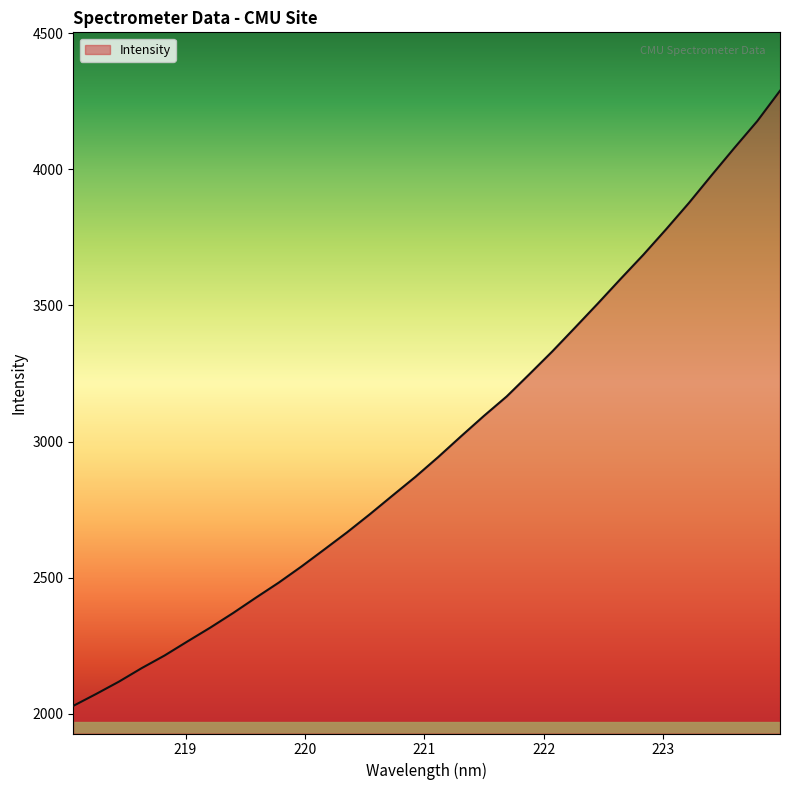

What is the greatest value displayed?

4288.2